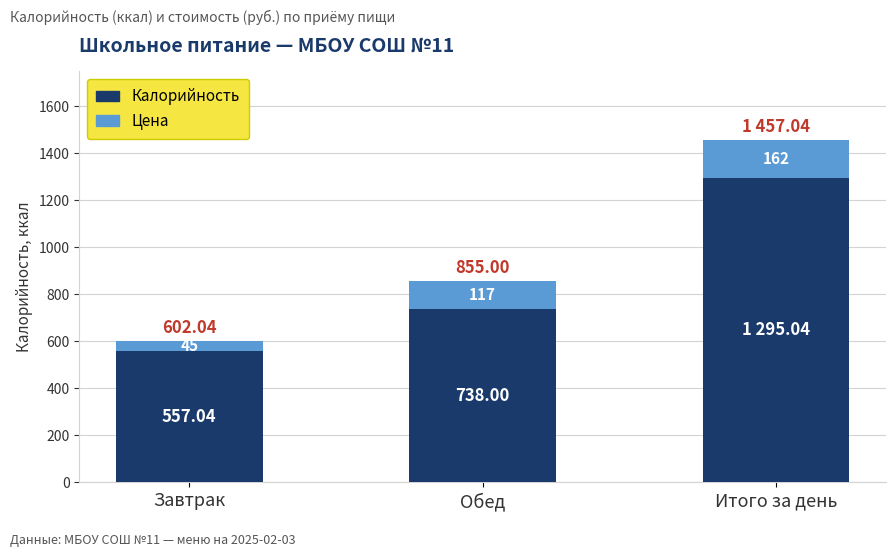

What is the sum of the Калорийность values at Обед and Завтрак?

1295.0